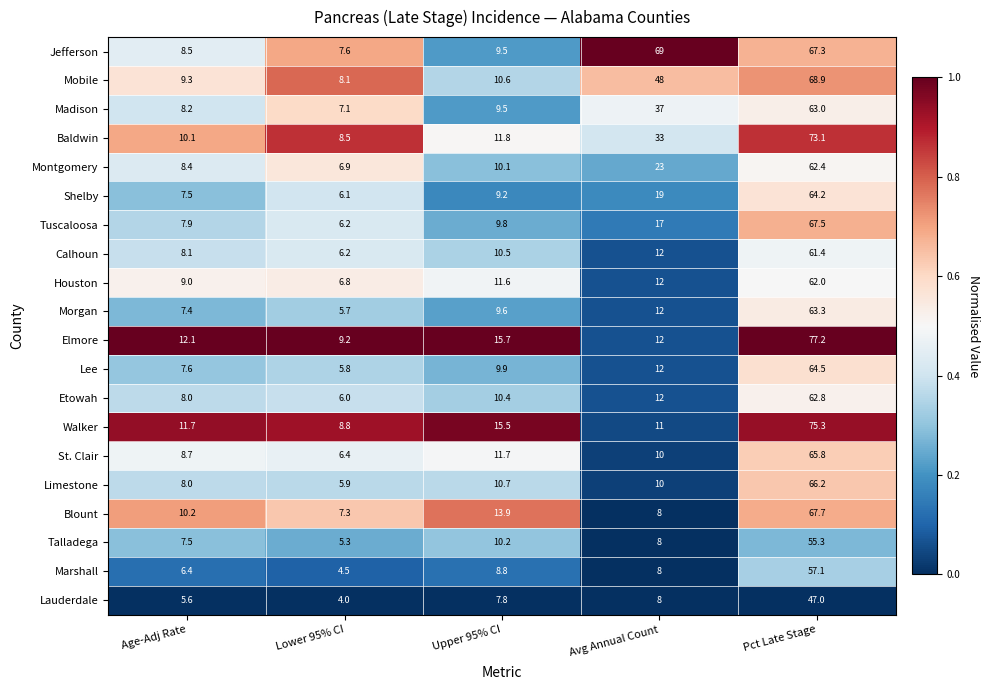

At which label does Jefferson first exceed 9?

Upper 95% CI